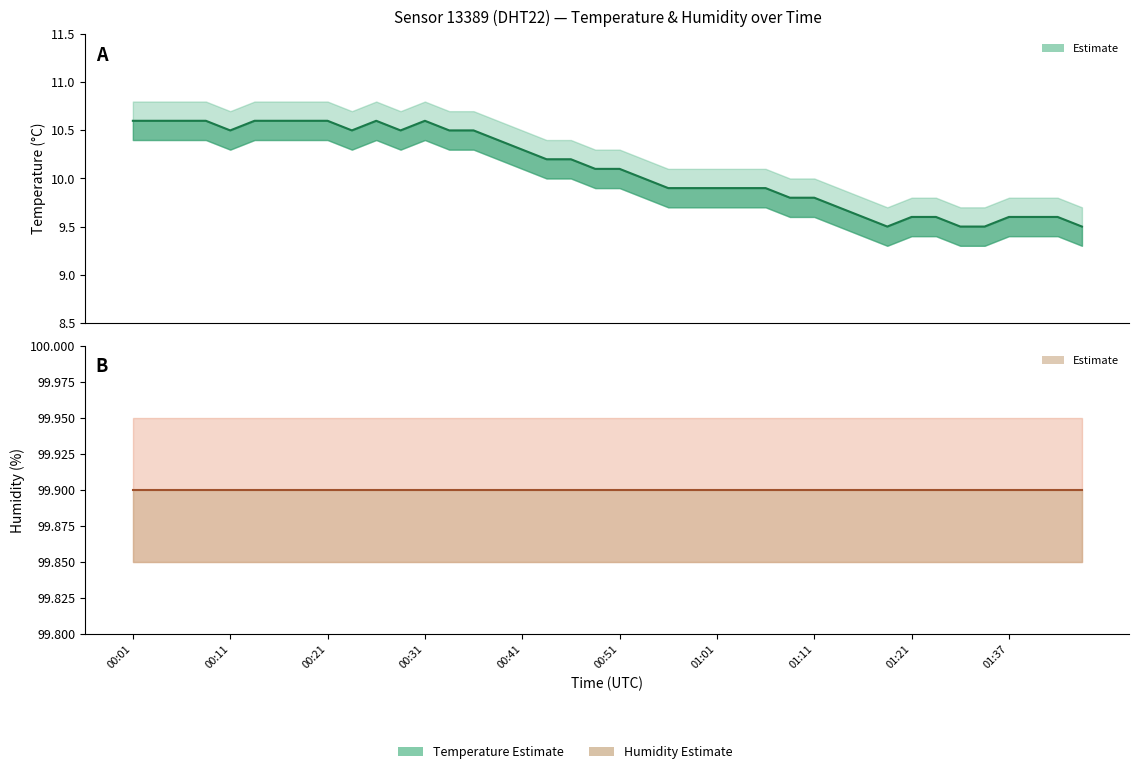

At how many categories does at least one series exceed 56?

40